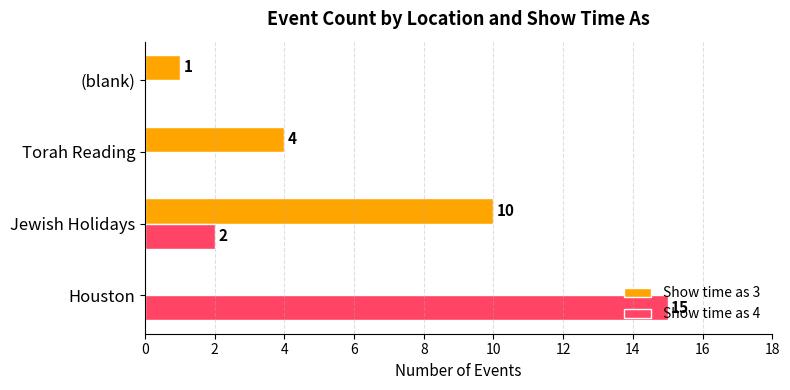

Count the number of data series in this chart.

2